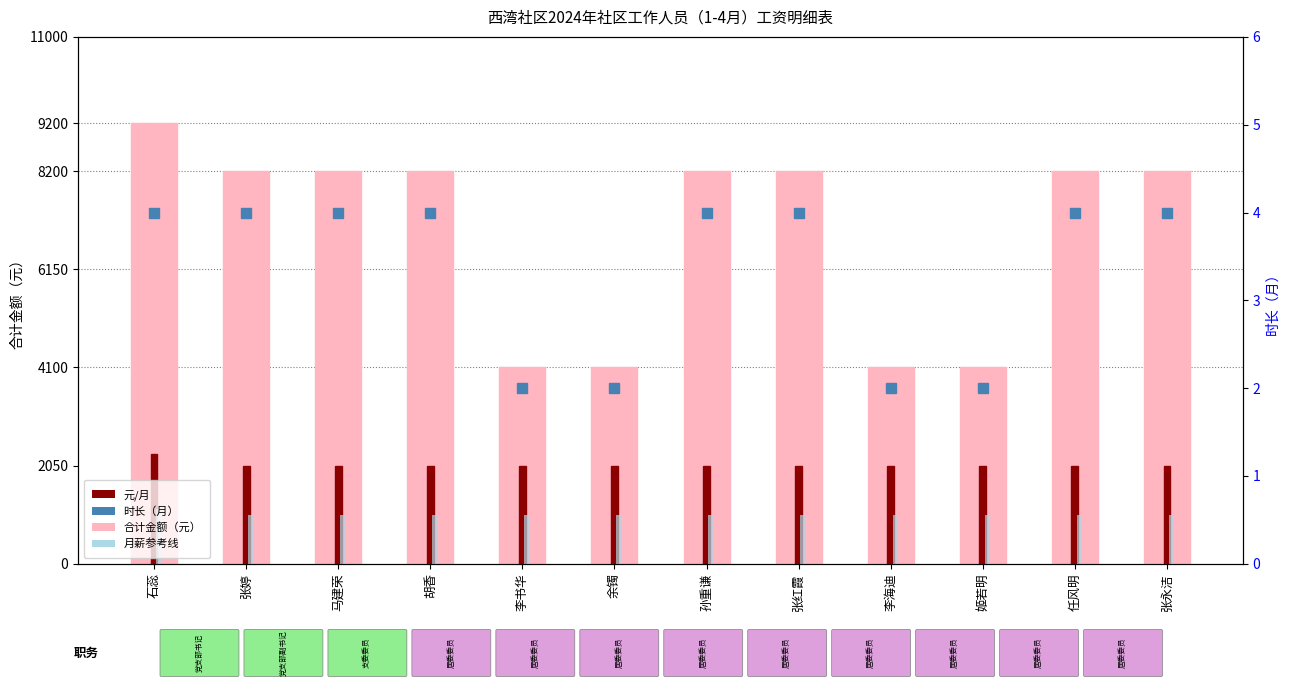

How many data points in 合计金额（元） are above 8200?

1